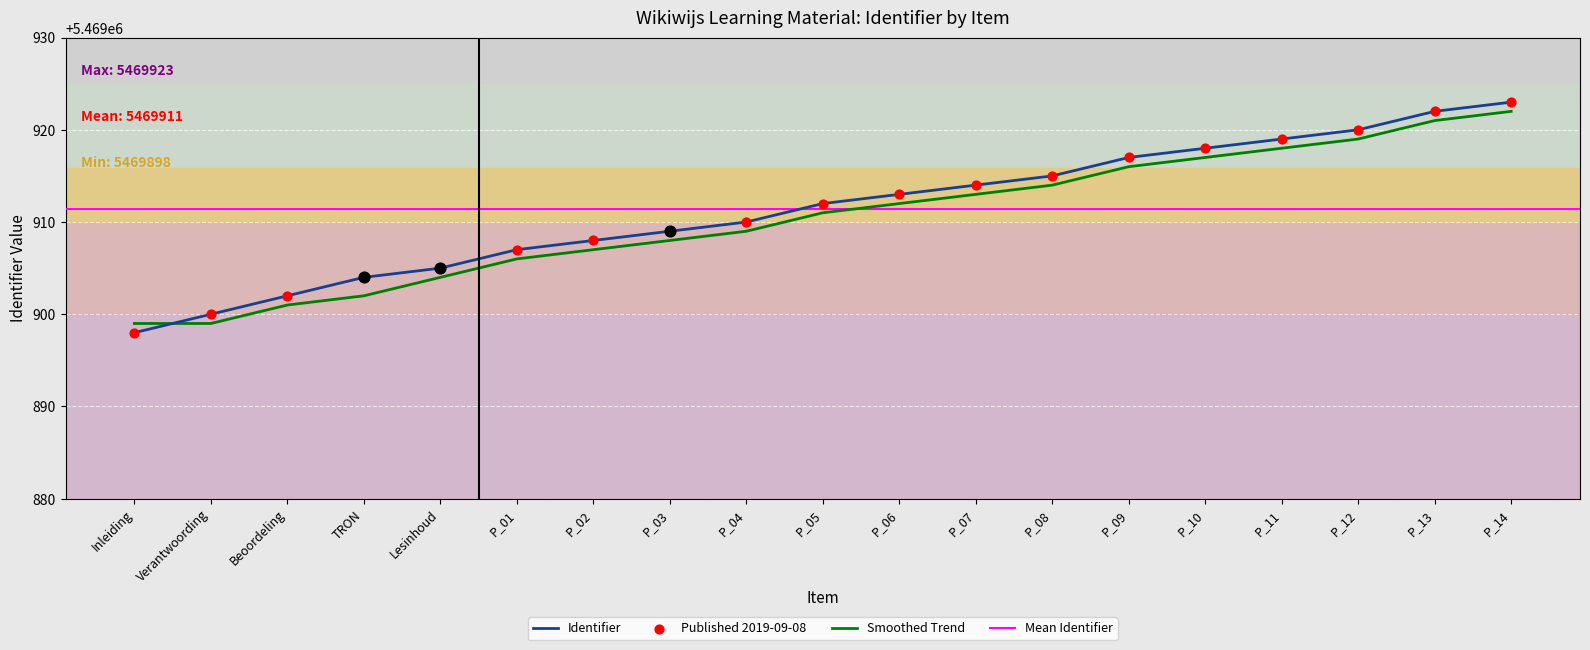

What is the change in value from Inleiding to Lesinhoud?

+7